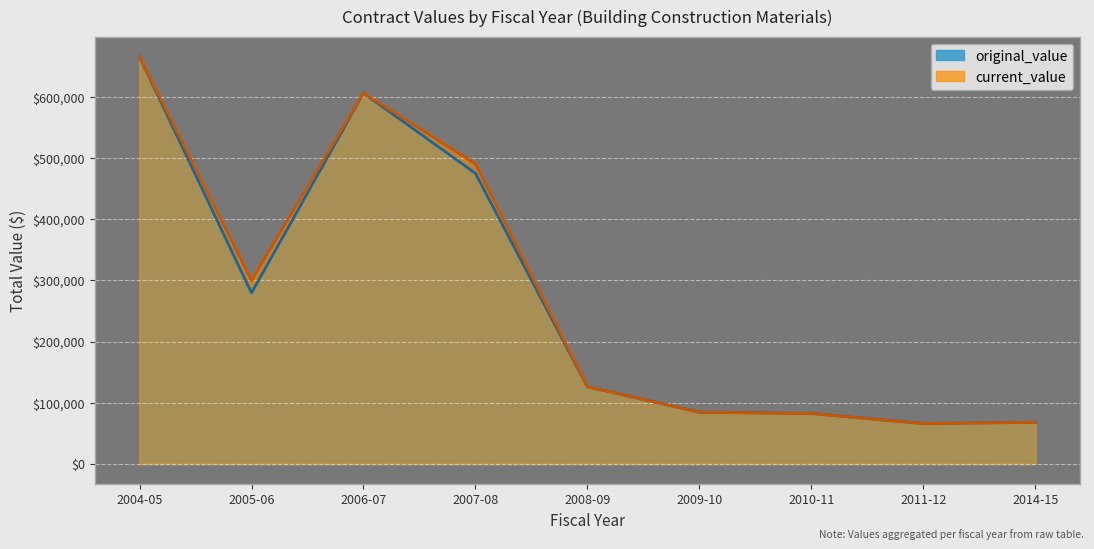

Where does the original_value series first go above 95352?

2004-05